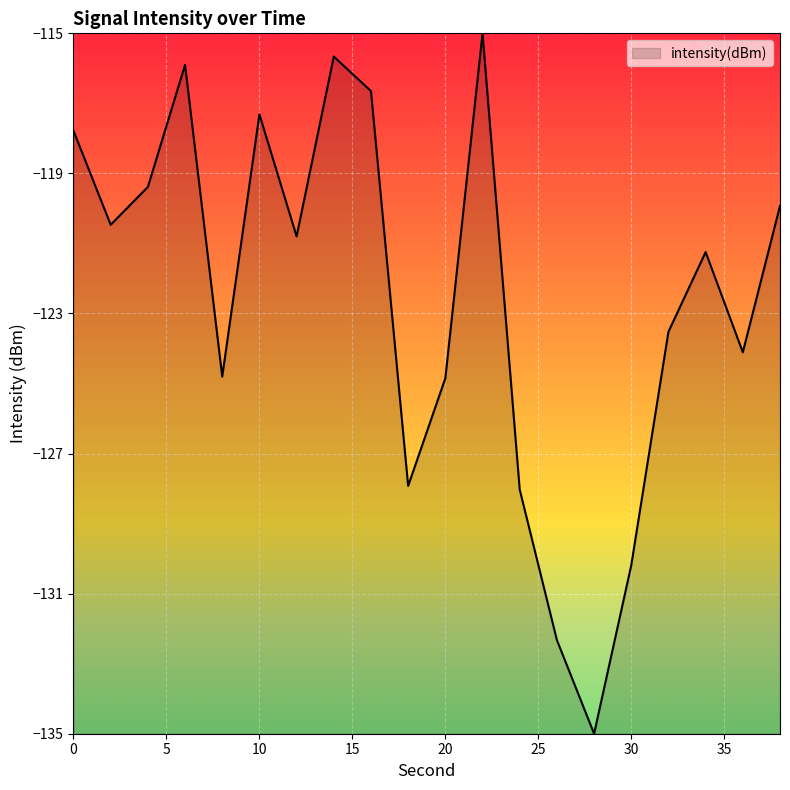

What is the smallest value displayed?

-135.0